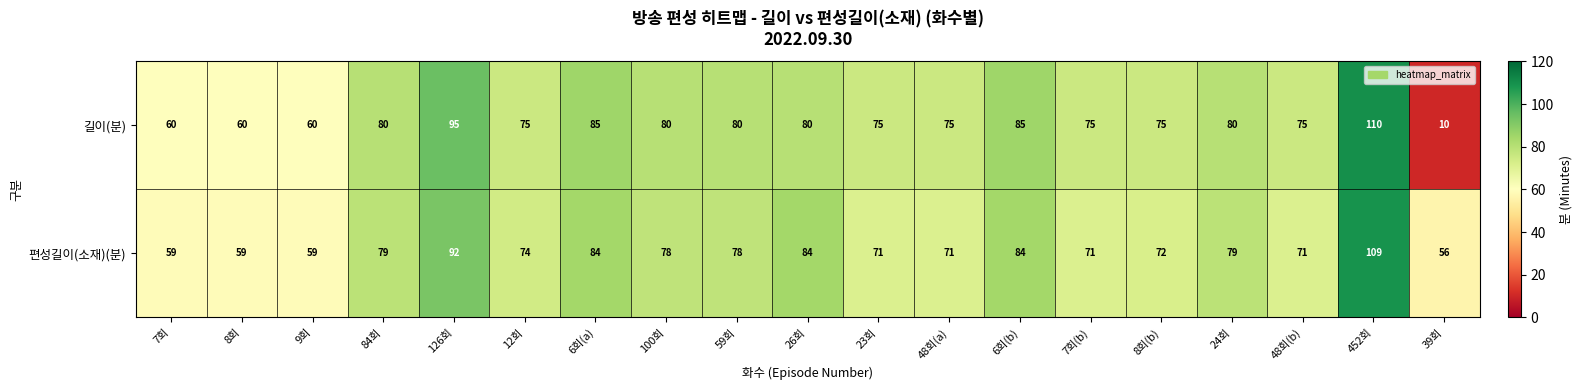

What is the difference between the second highest and minimum values in the 편성길이(소재)(분) series?

36